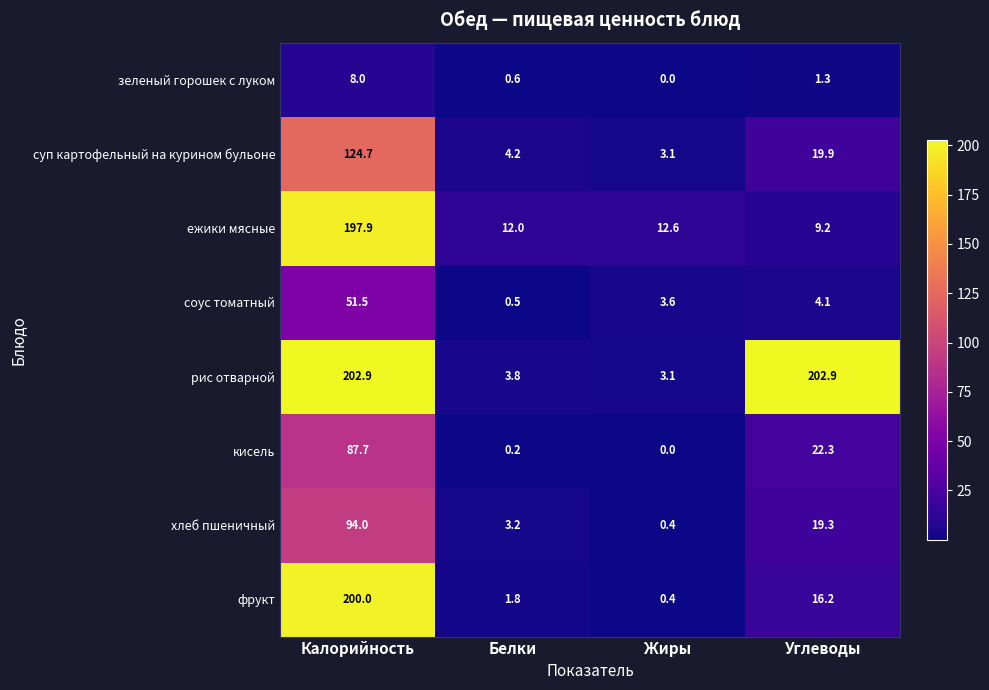

Which series has the widest spread of values?

рис отварной